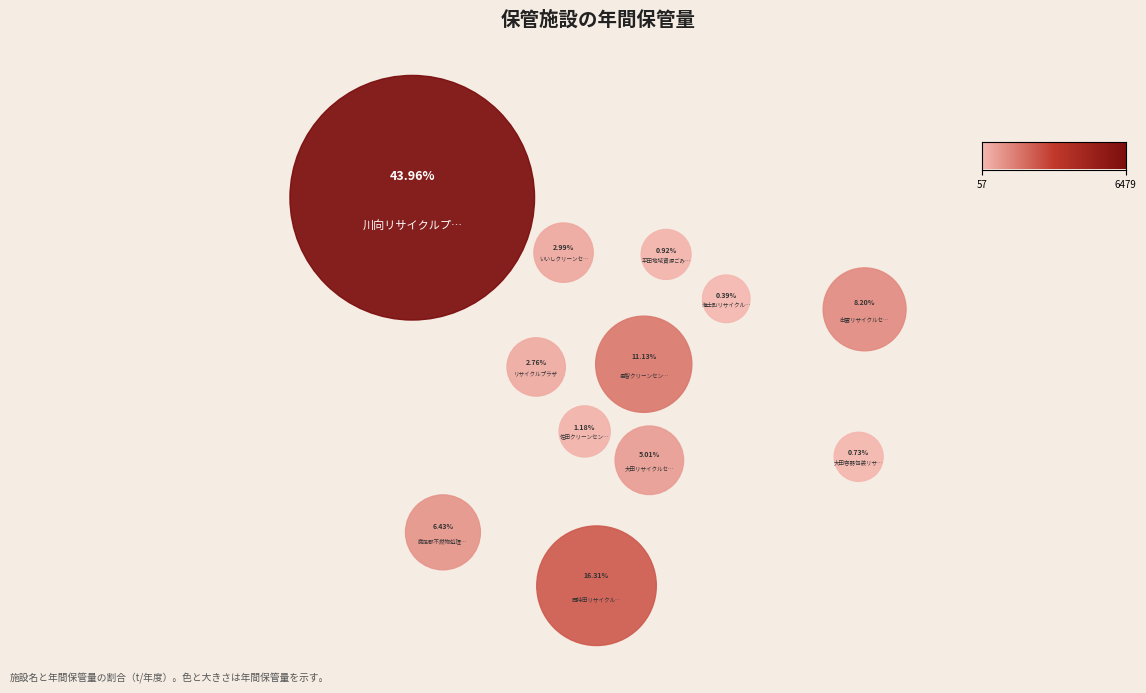

True or false: 出雲リサイクルセンター accounts for 1% of the total.

False